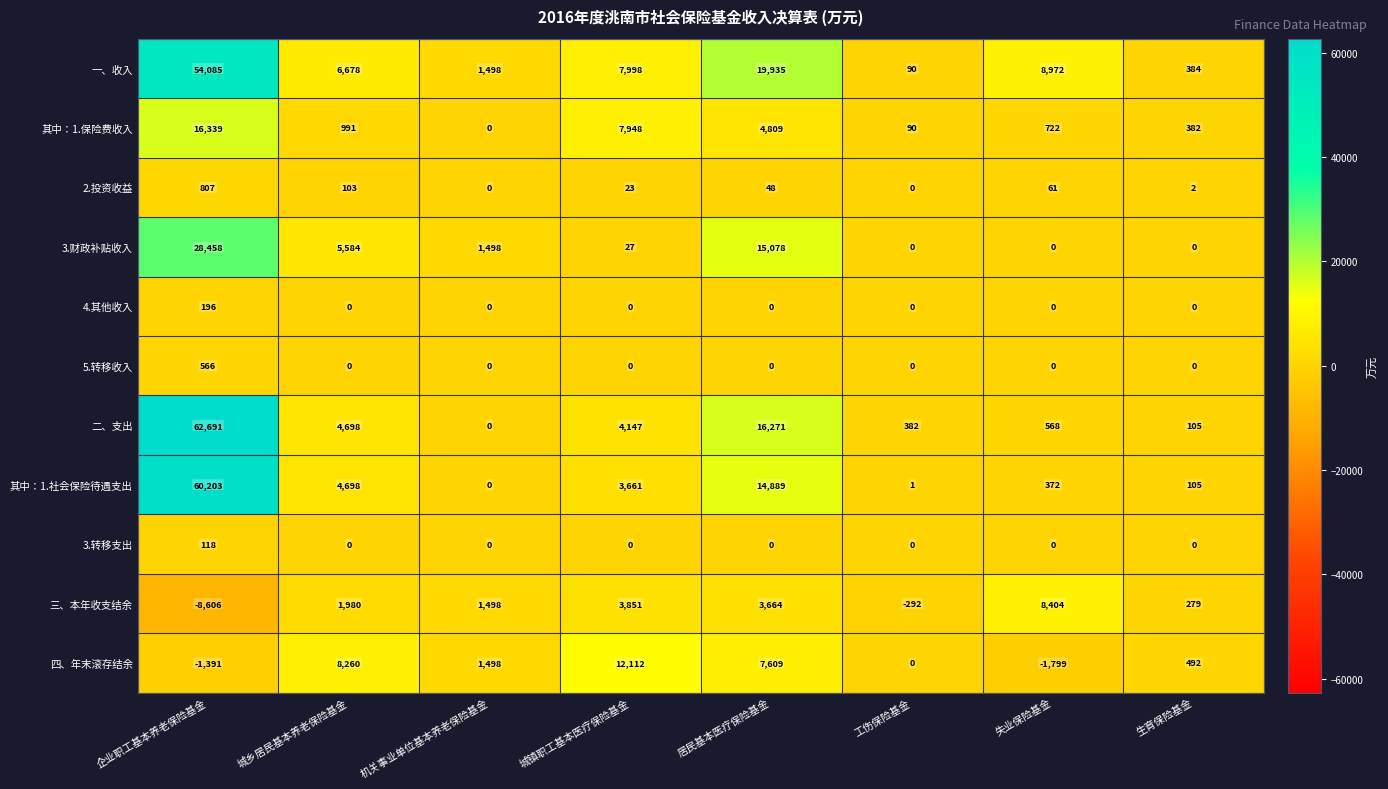

How many categories are shown in the chart?

8